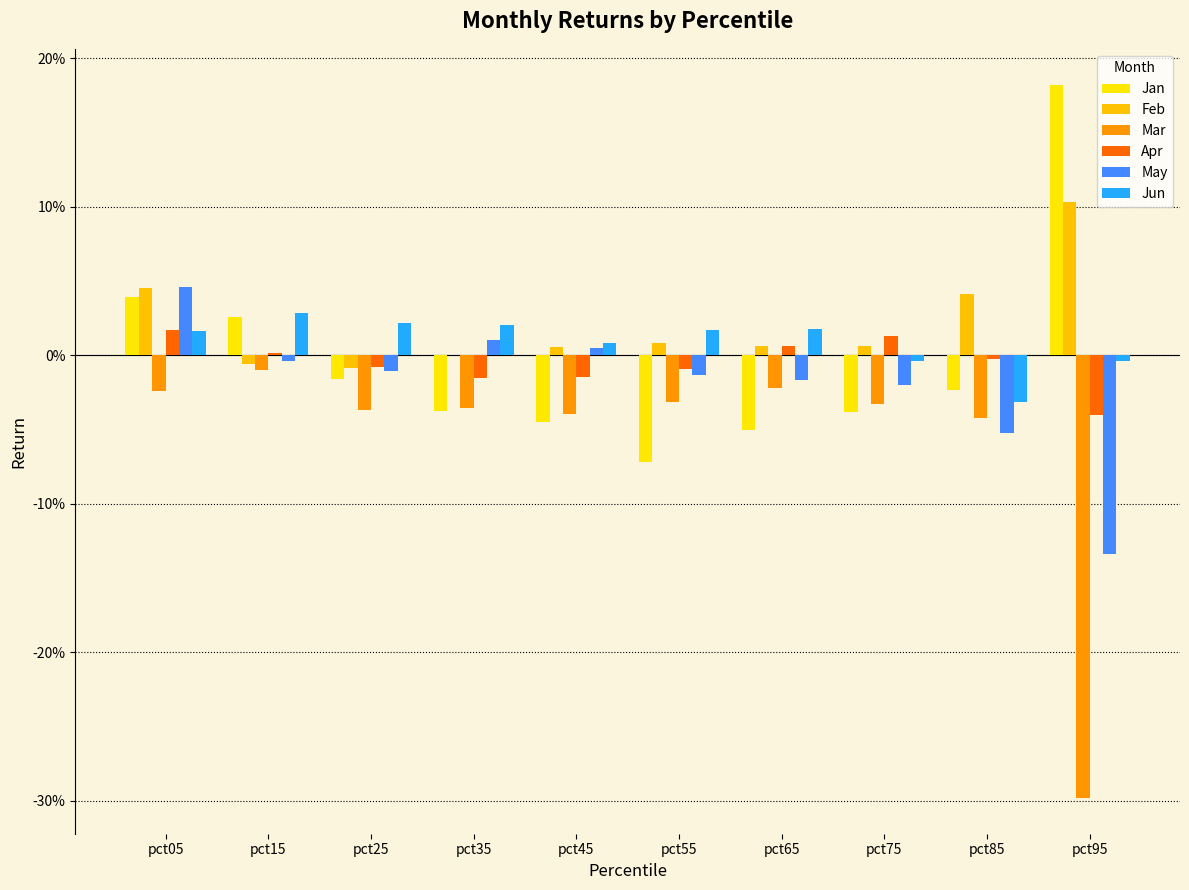

Does the chart contain stacked bars?

No